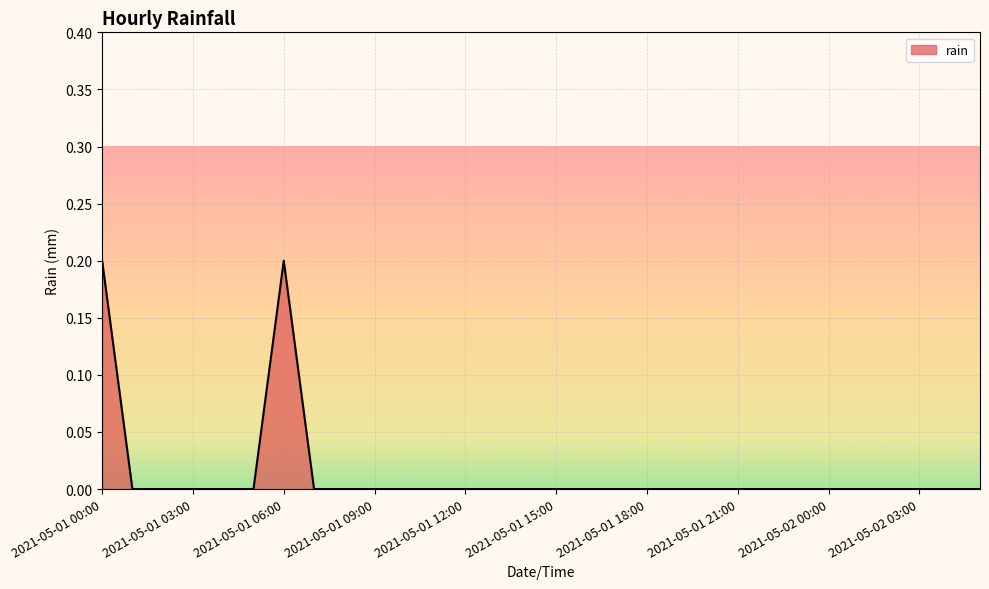

Is this an area chart (filled region under the line)?

Yes